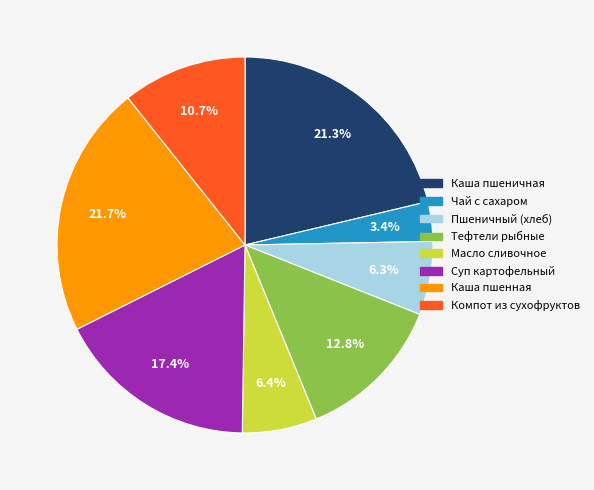

What is the smallest slice in the pie chart?

Чай с сахаром